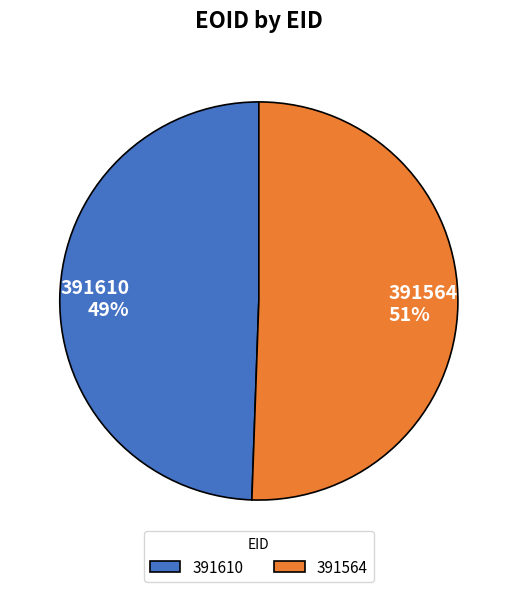

How many segments does this pie chart have?

2